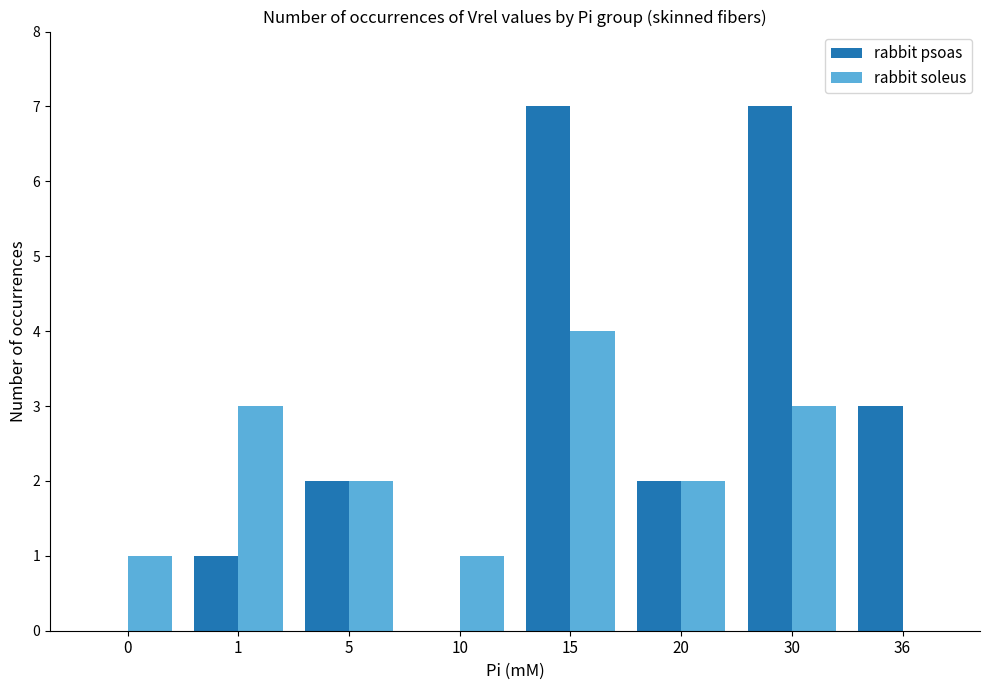

The value of rabbit soleus at 5 is 3. True or false?

False